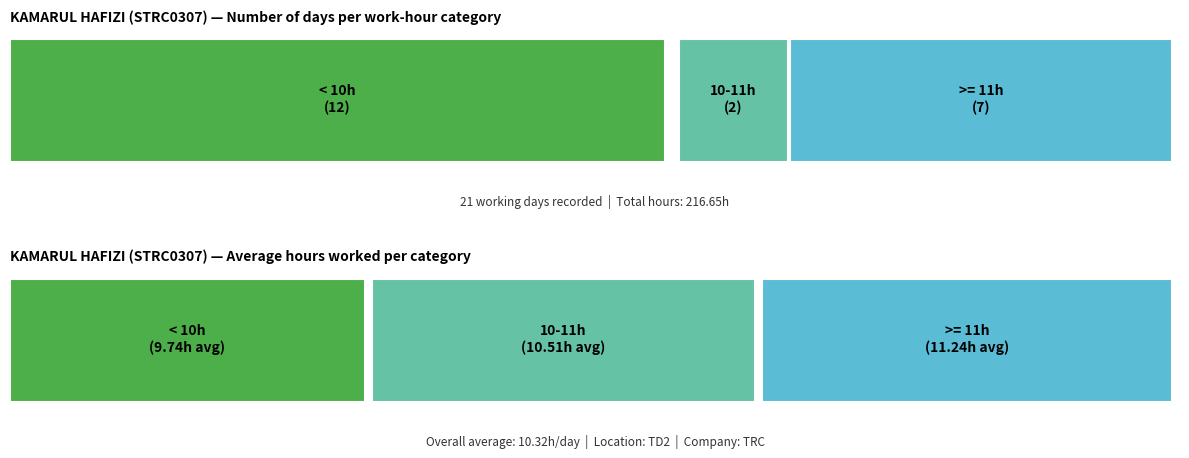

Are the bars grouped side by side (vs. stacked)?

No